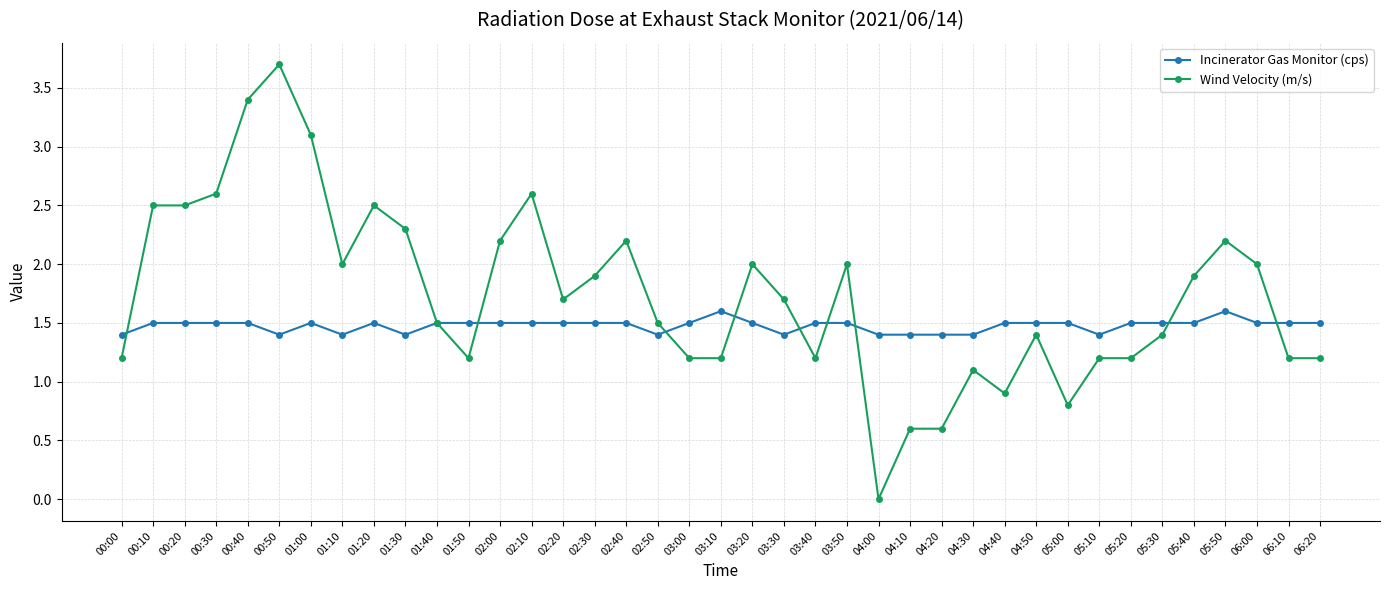

Between 01:30 and 03:00, which series saw the biggest shift?

Wind Velocity (m/s)